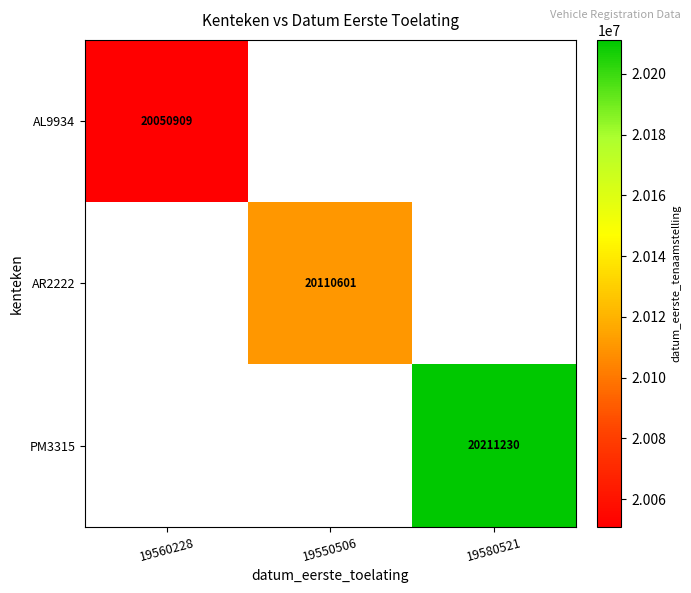

At which category does the chart reach its minimum across all series?

19560228